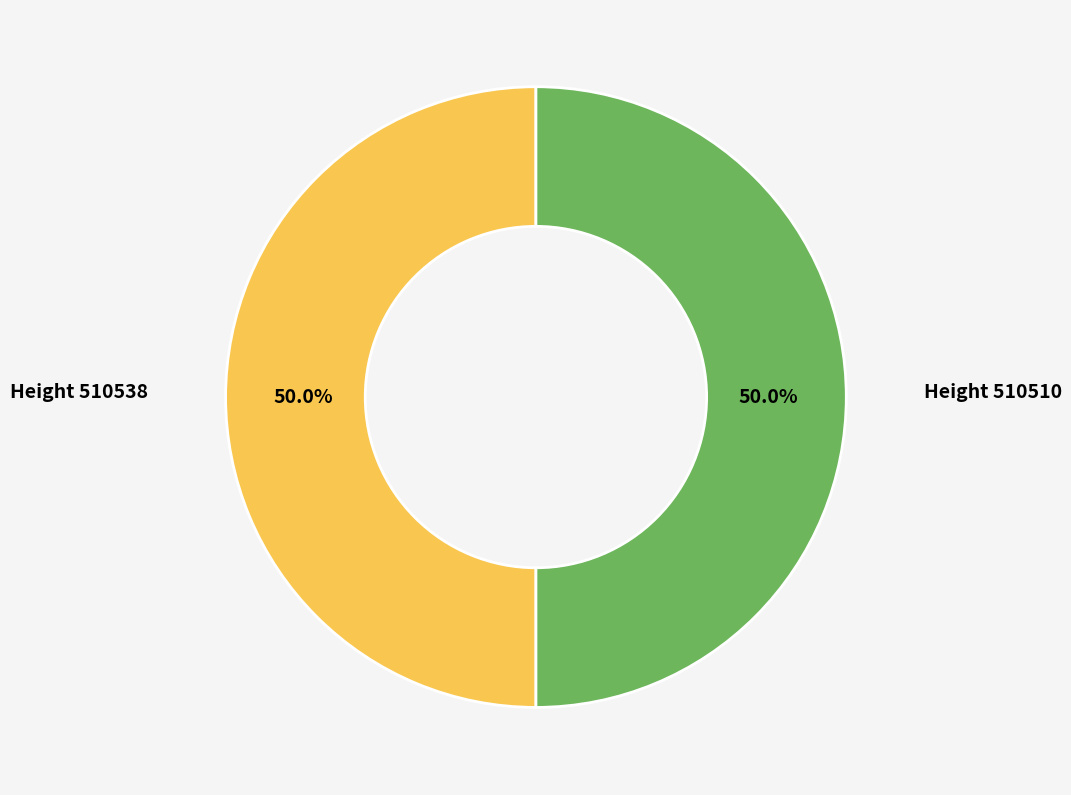

Count the number of slices in the pie.

2